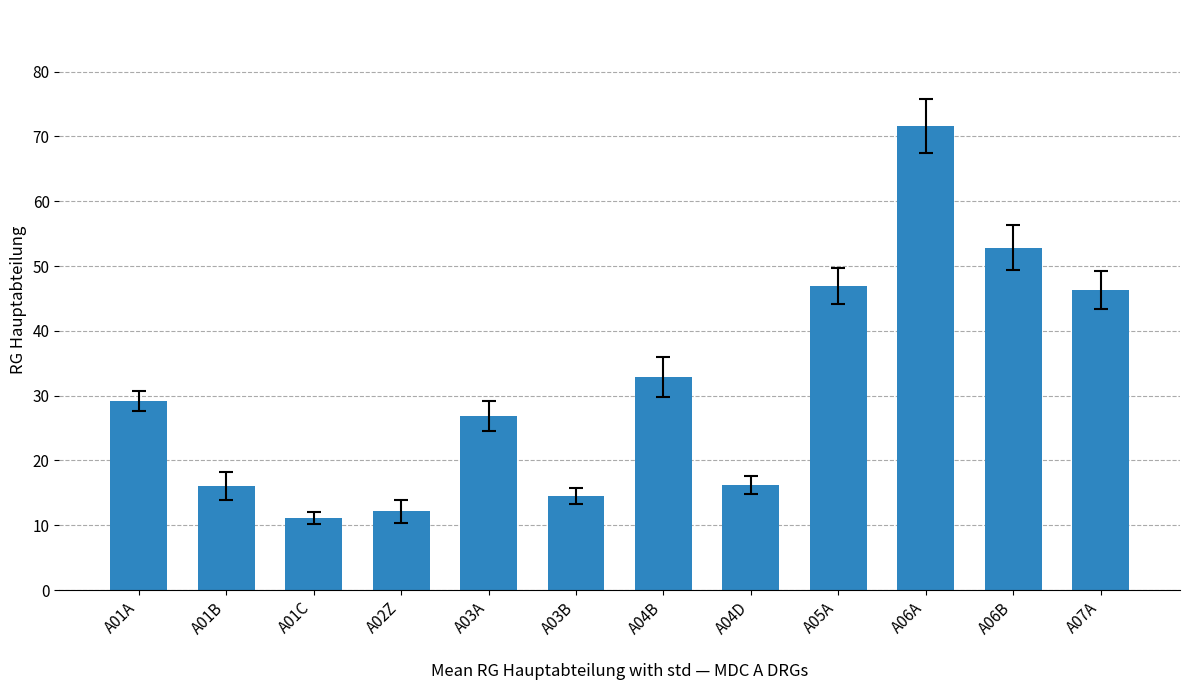

What is the value of the 4th bar from the left?

12.1